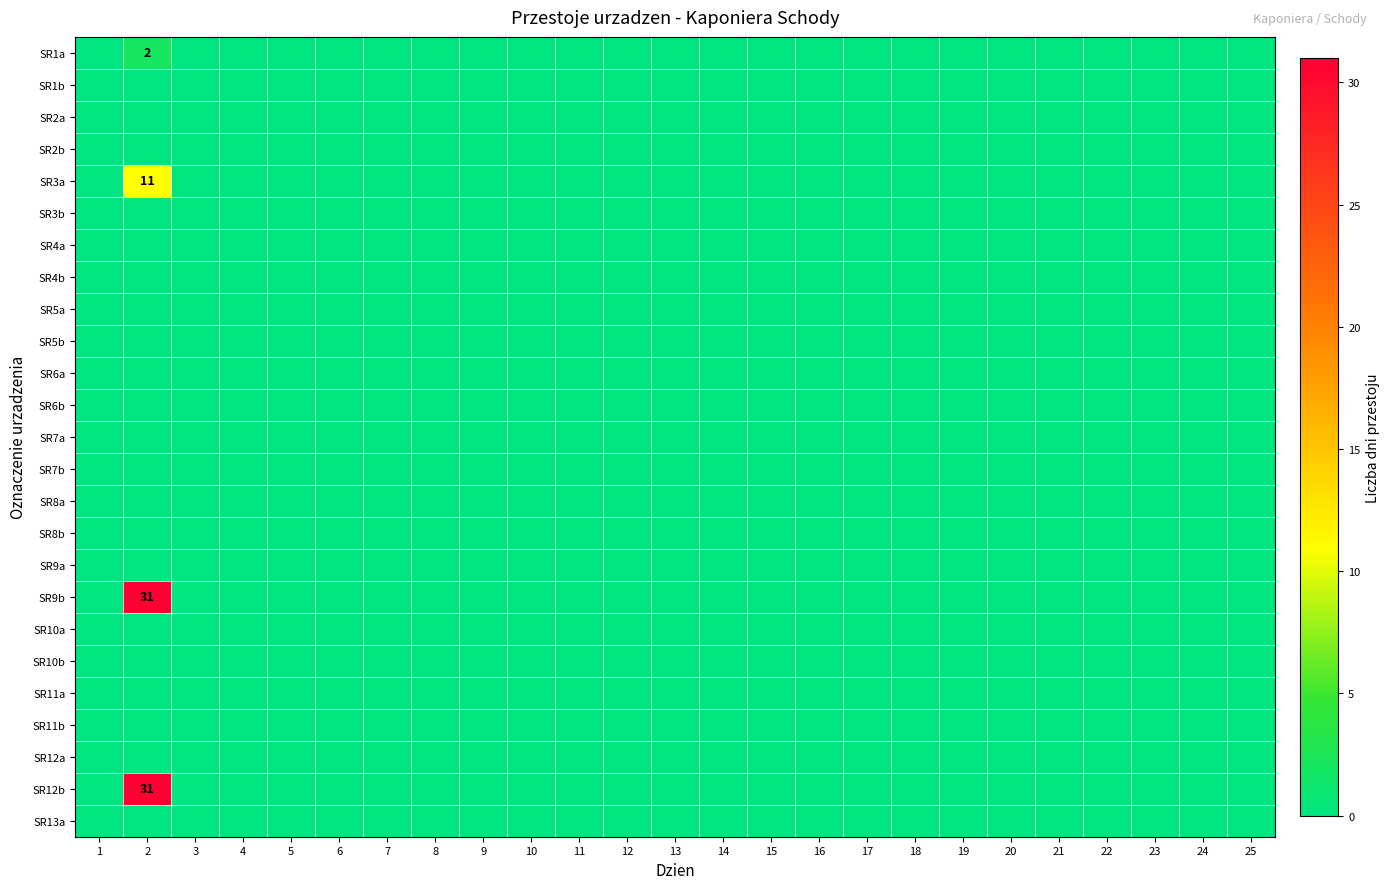

At which label does SR12a reach its minimum?

1